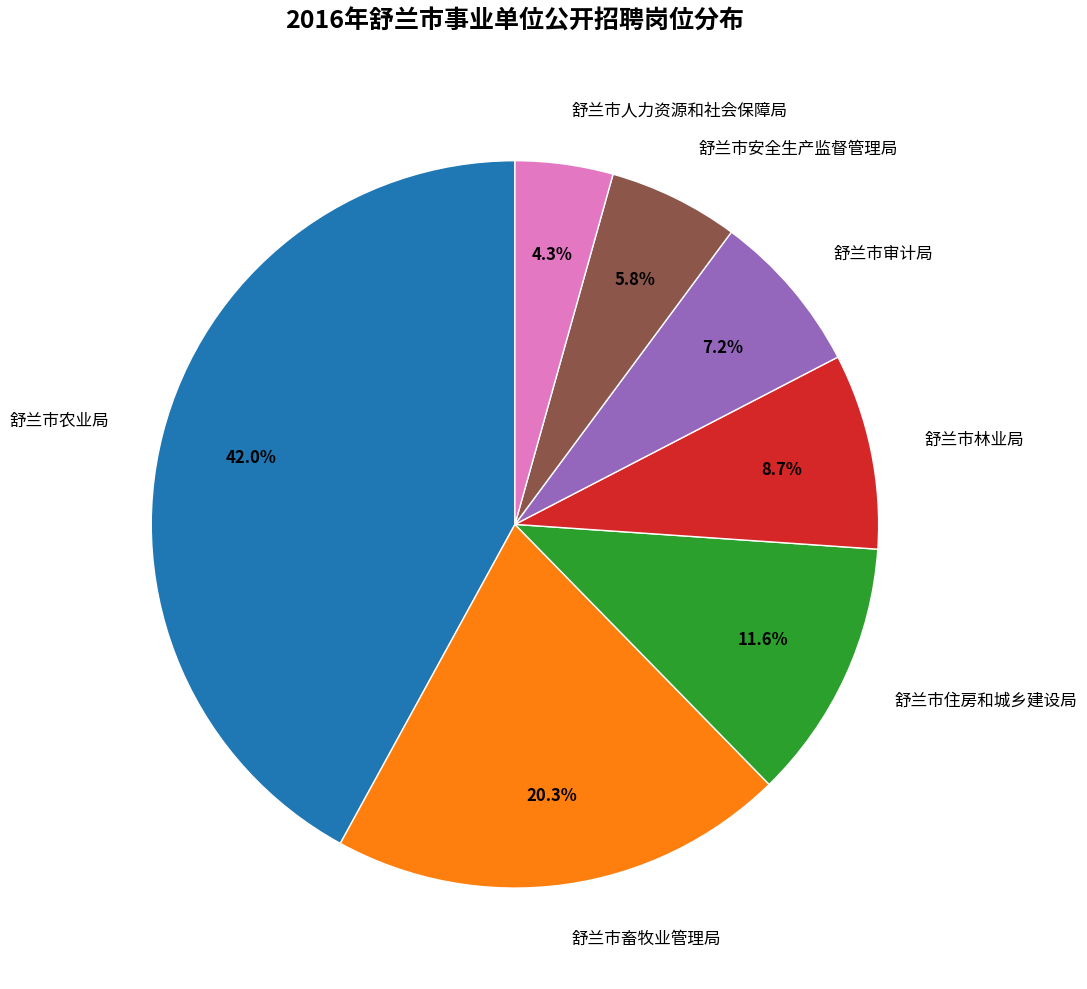

To the nearest percent, what portion does 舒兰市住房和城乡建设局 represent?

12%